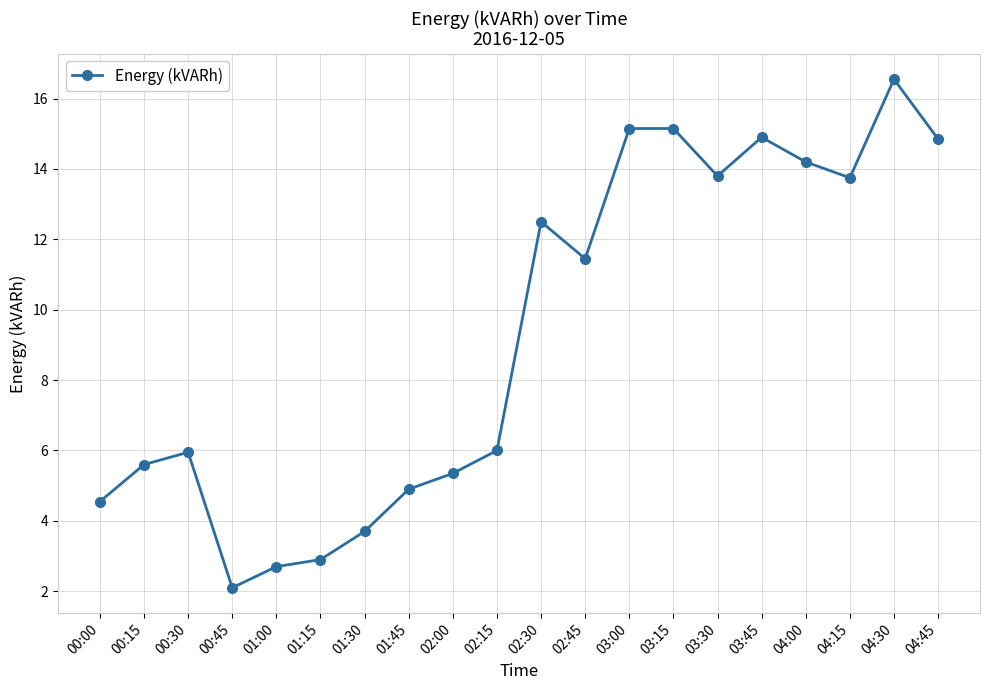

At which category does the chart reach its minimum across all series?

00:45